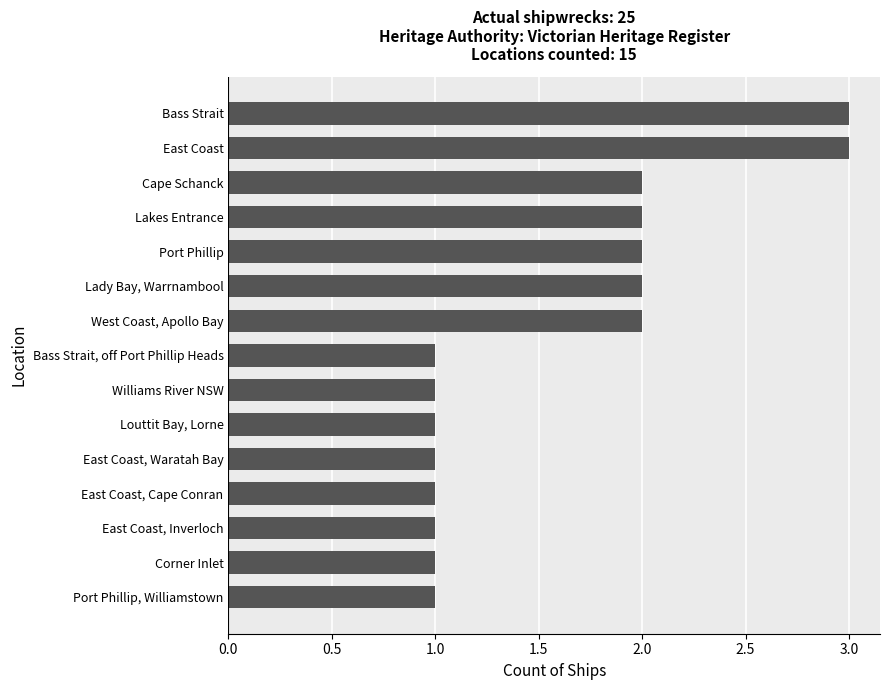

The chart shows a value of 2 at Cape Schanck. True or false?

True